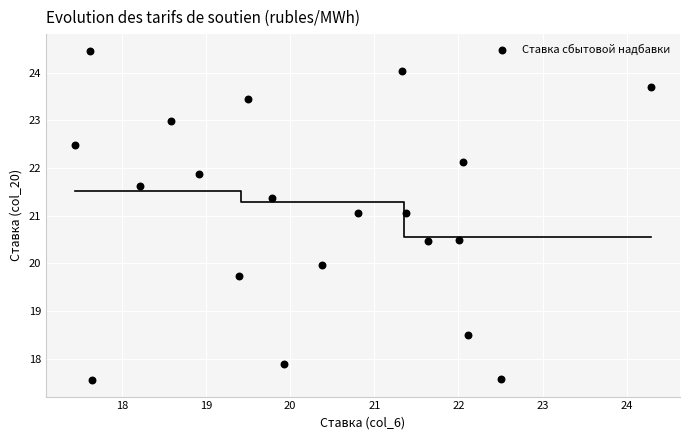

What is the range of Y values (max minus min)?

6.9